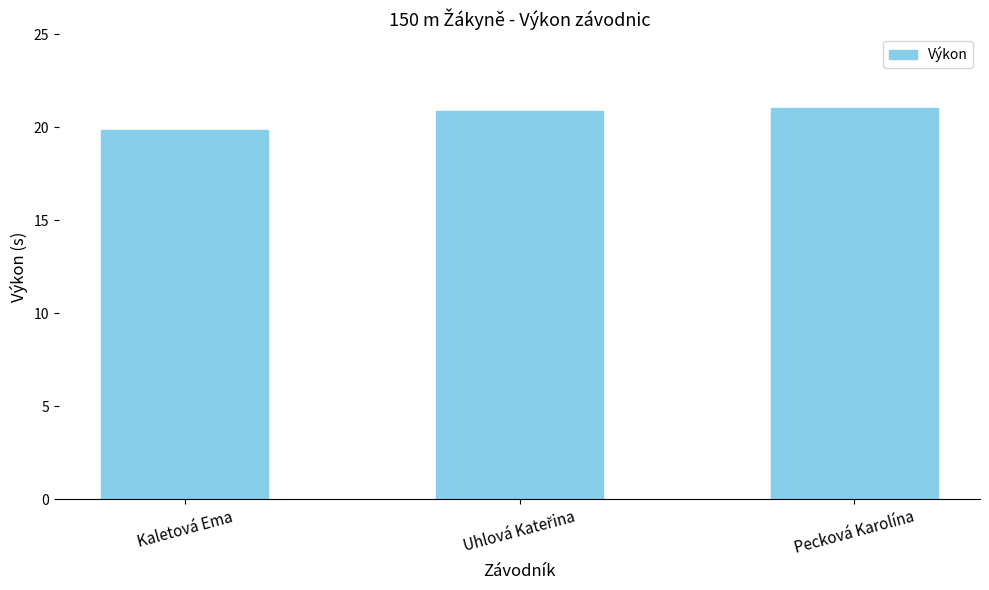

How many values exceed 20?

2